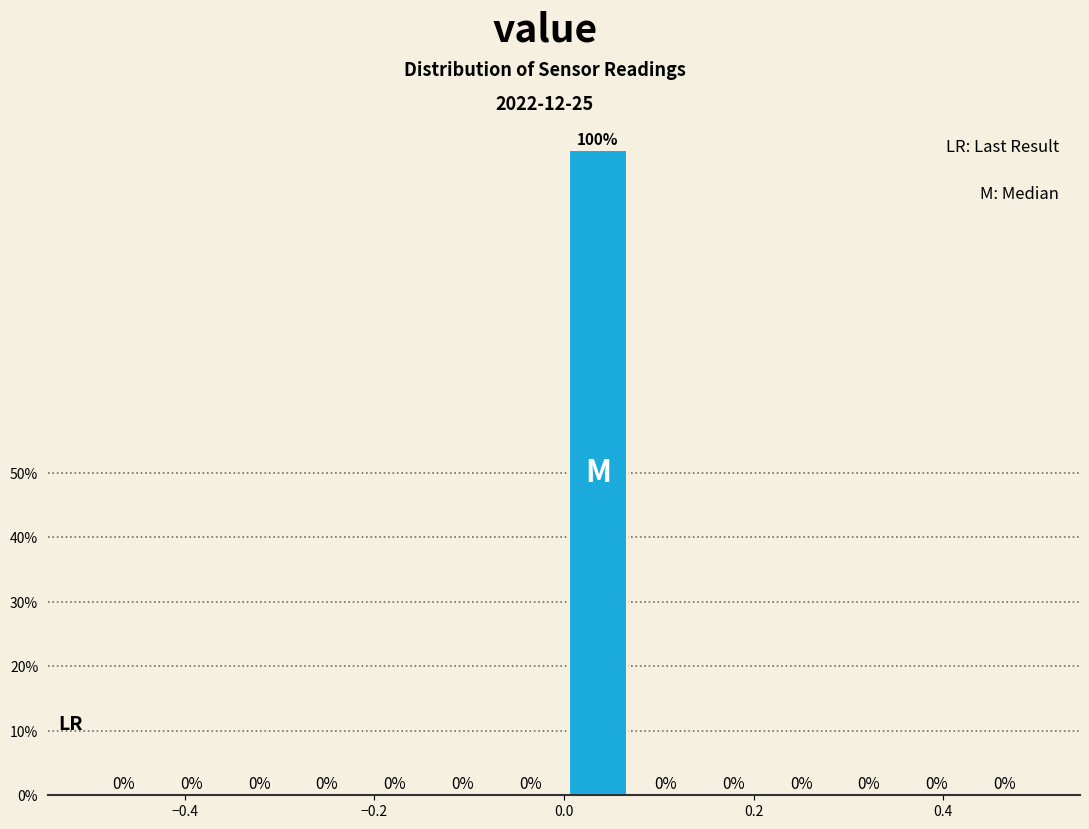

Read against the x-axis, roughly where is the centre of the tallest bar?

0.04